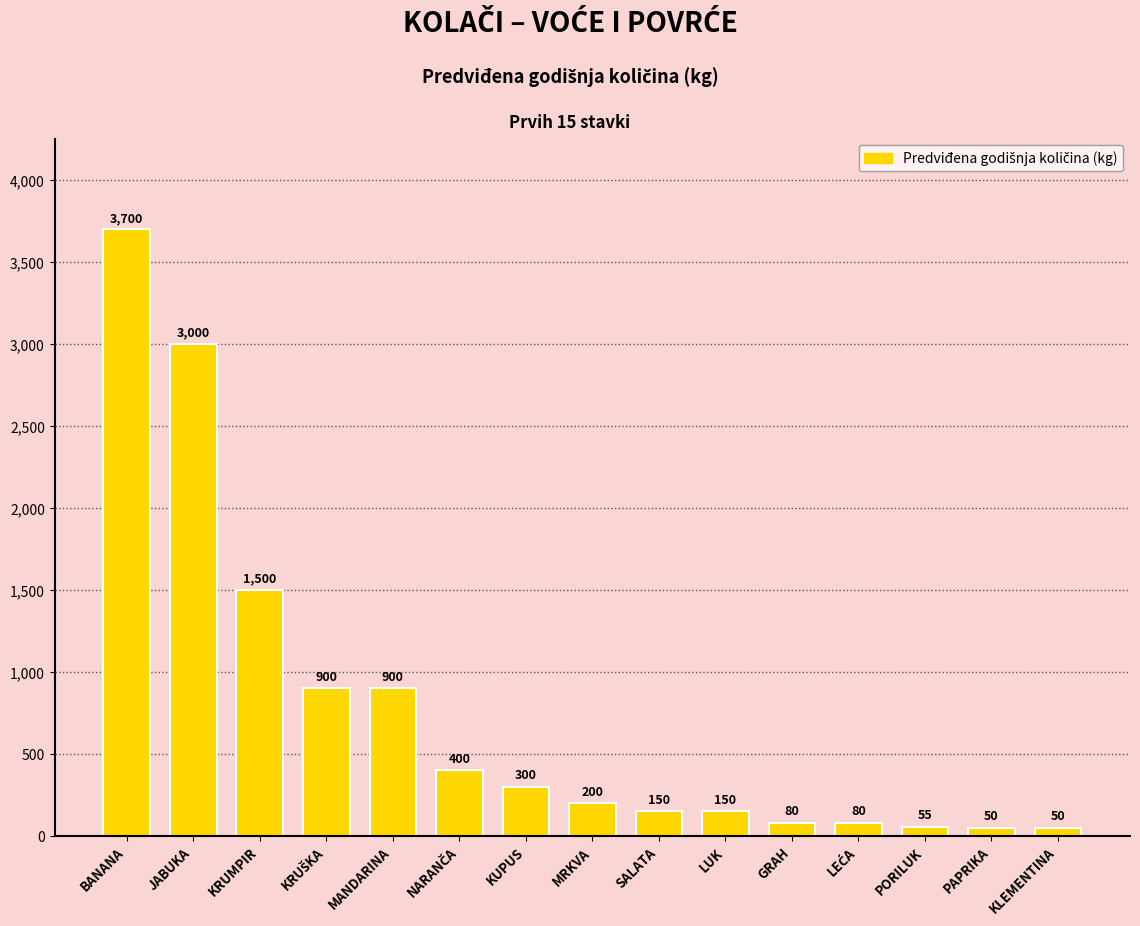

What is the difference between the maximum and minimum values?

3650